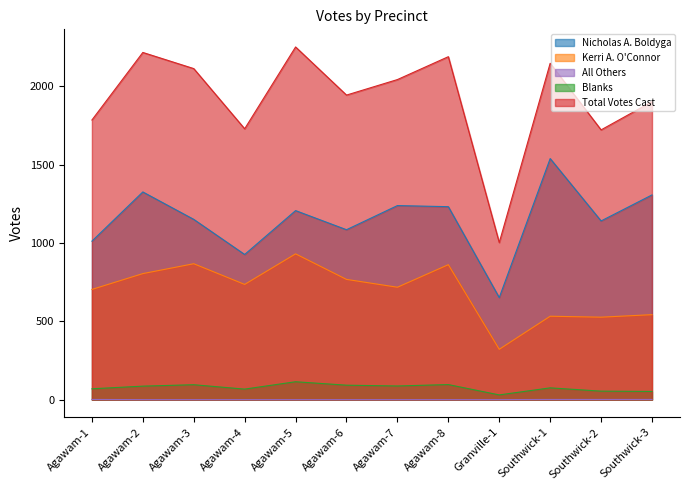

How many series are shown in this chart?

5